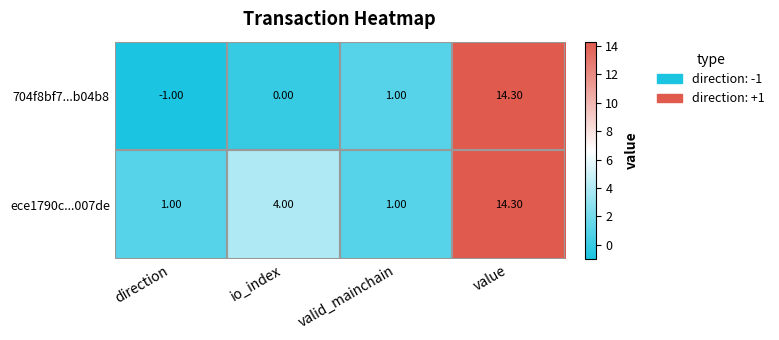

How many series are shown in this chart?

2